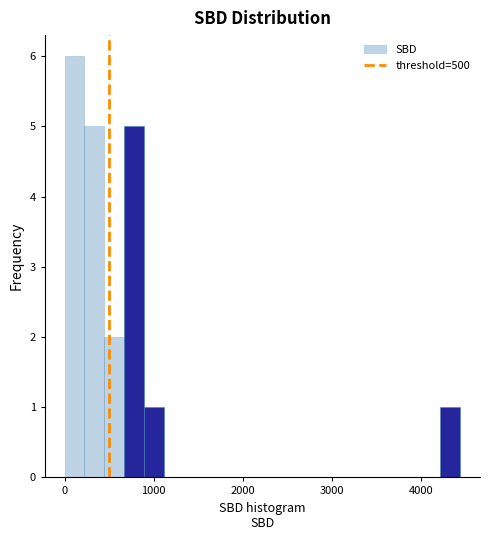

Around what value on the x-axis is the tallest bar? Give the approximate position of its centre, as read against the axis.

100